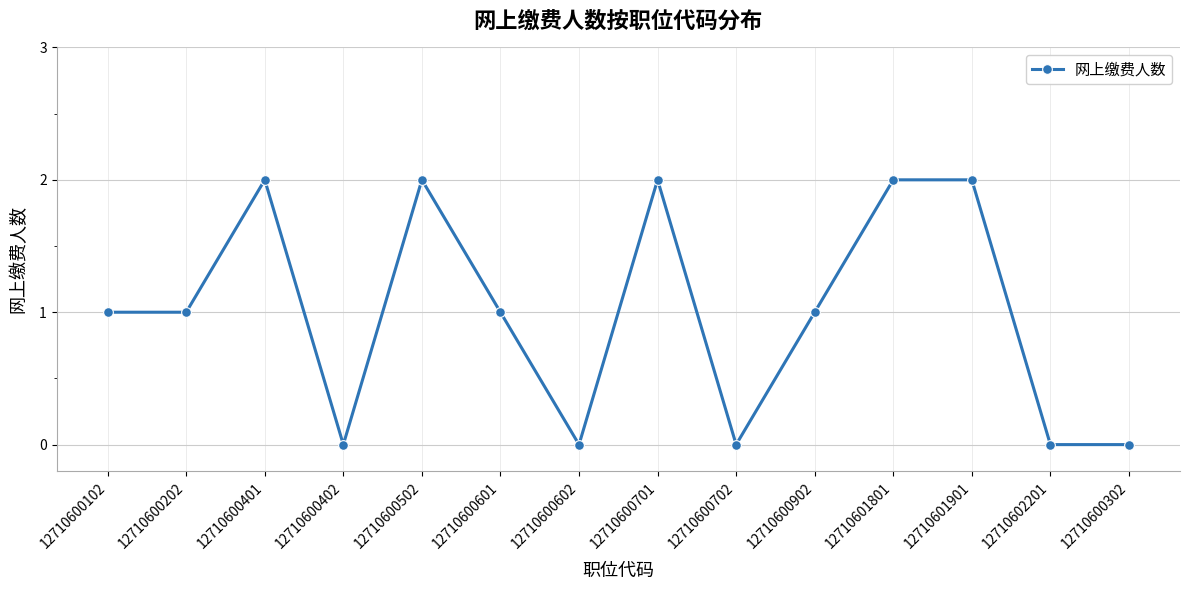

What is the sum of all values?

14